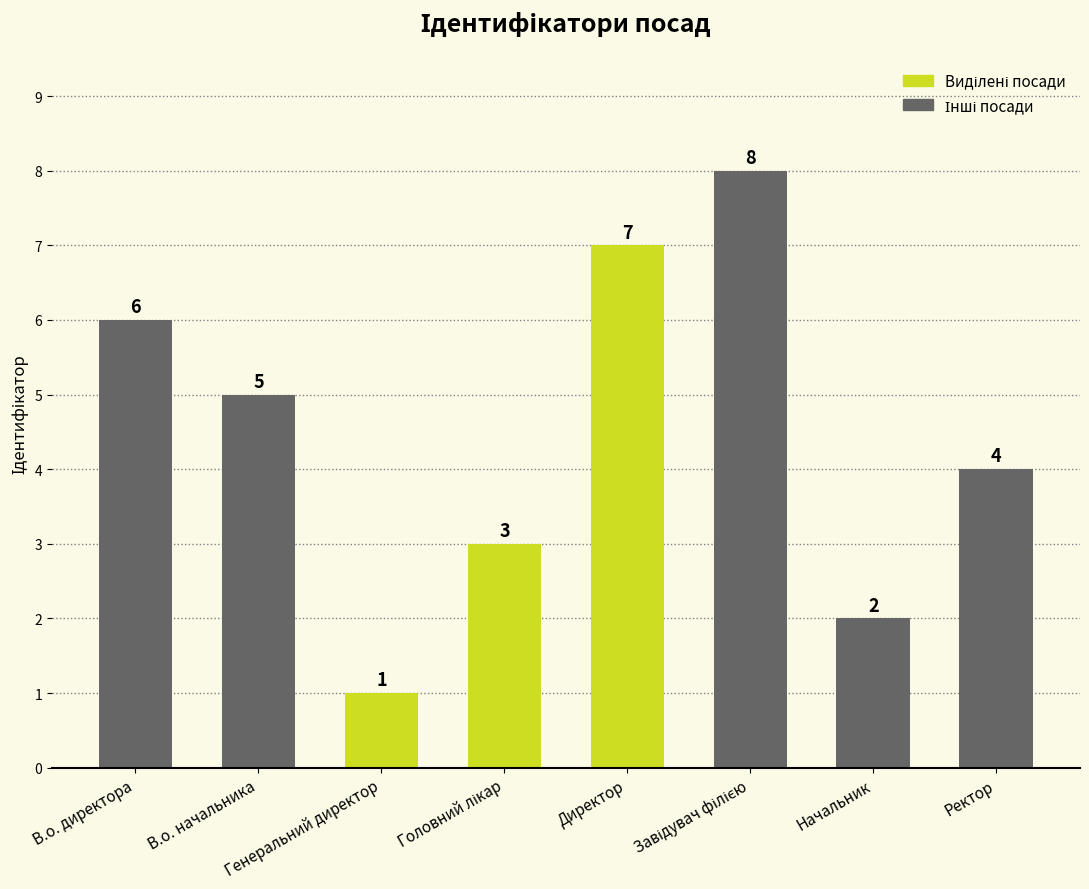

What is the label of the 1st bar from the left?

В.о. директора